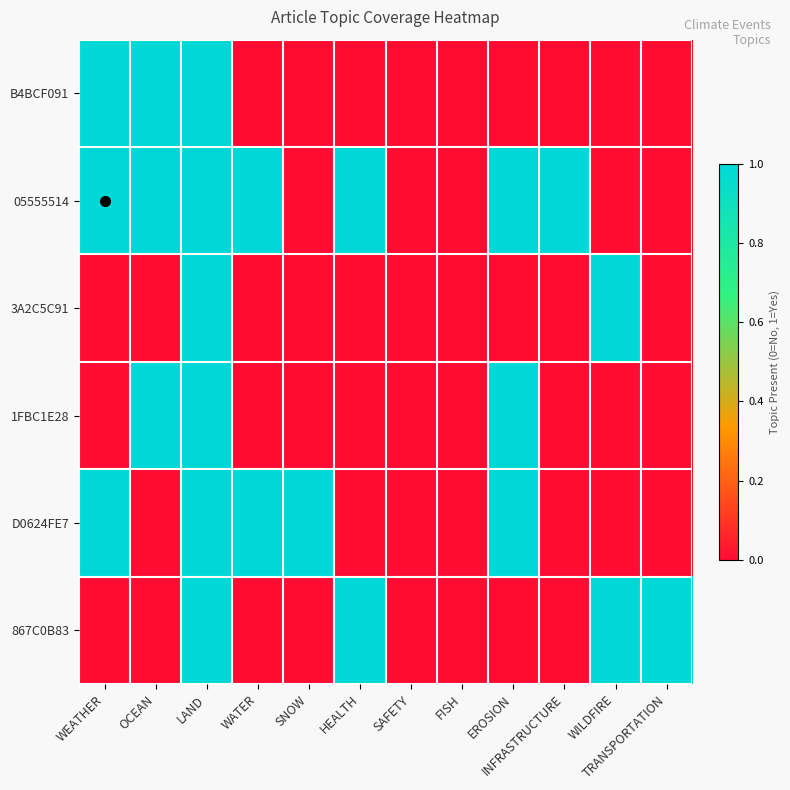

What is the spread (max minus min) of values at EROSION?

1